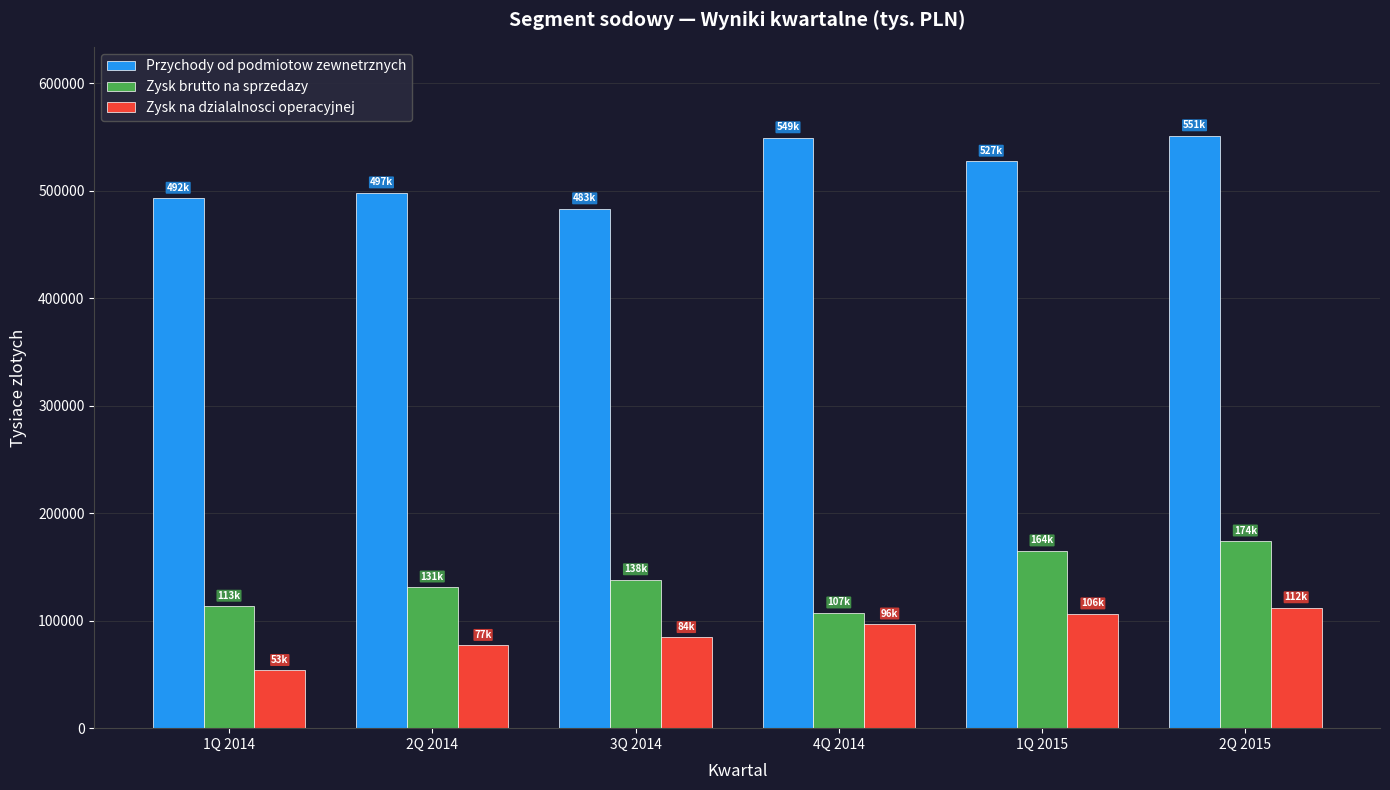

What is the label of the 5th bar from the left?

1Q 2015